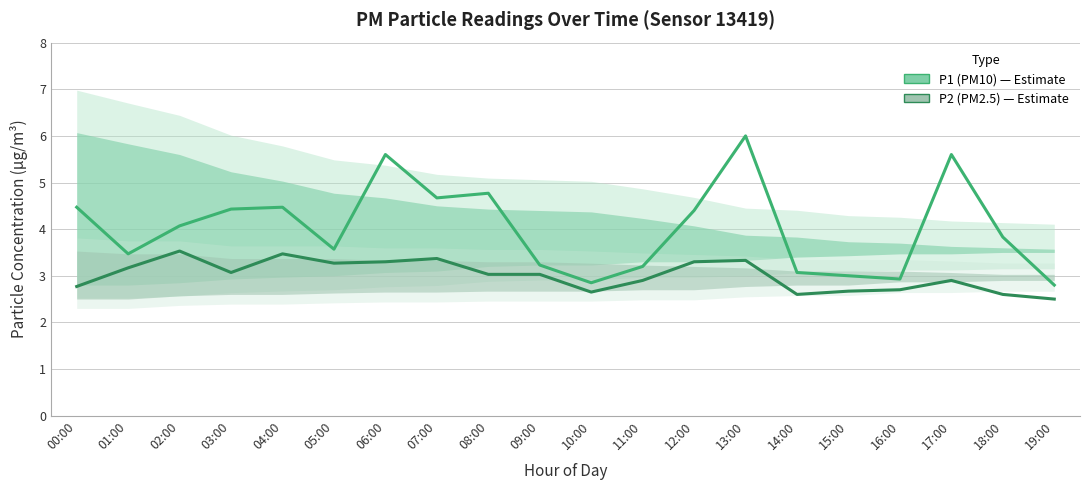

At which label is P1 (PM10) closest to 4?

02:00